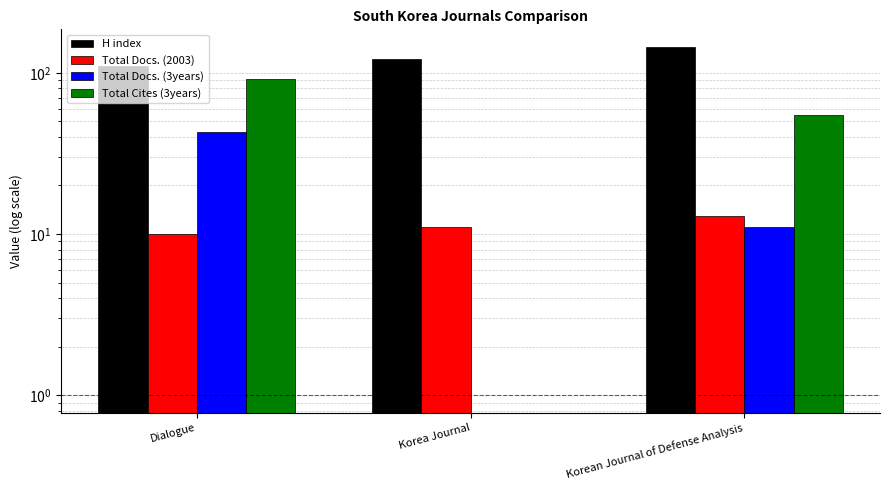

The value of H index at Korean Journal of Defense Analysis is 145. True or false?

True